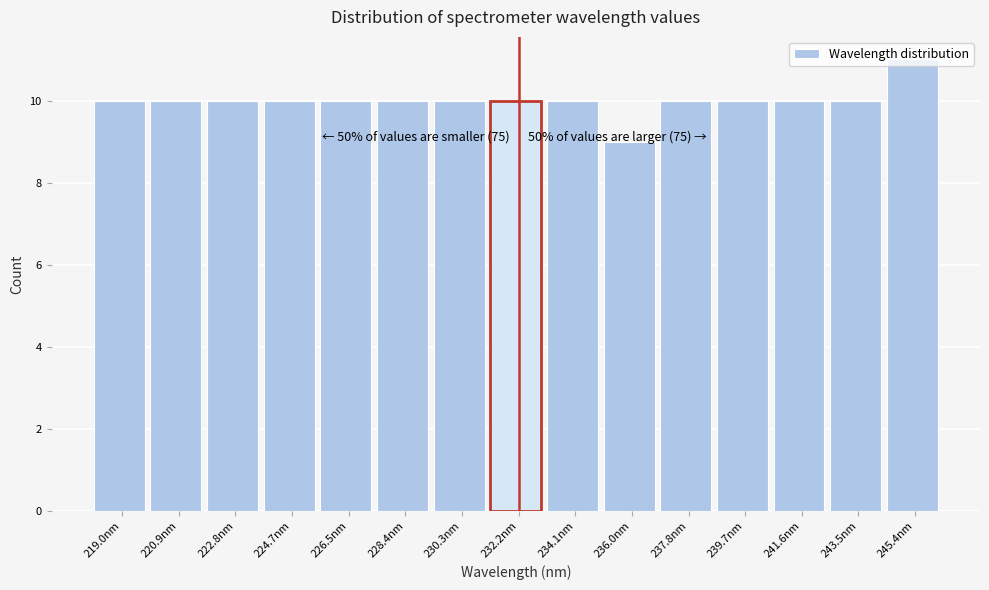

Which range on the x-axis has the tallest bar?

244.4 to 246.4